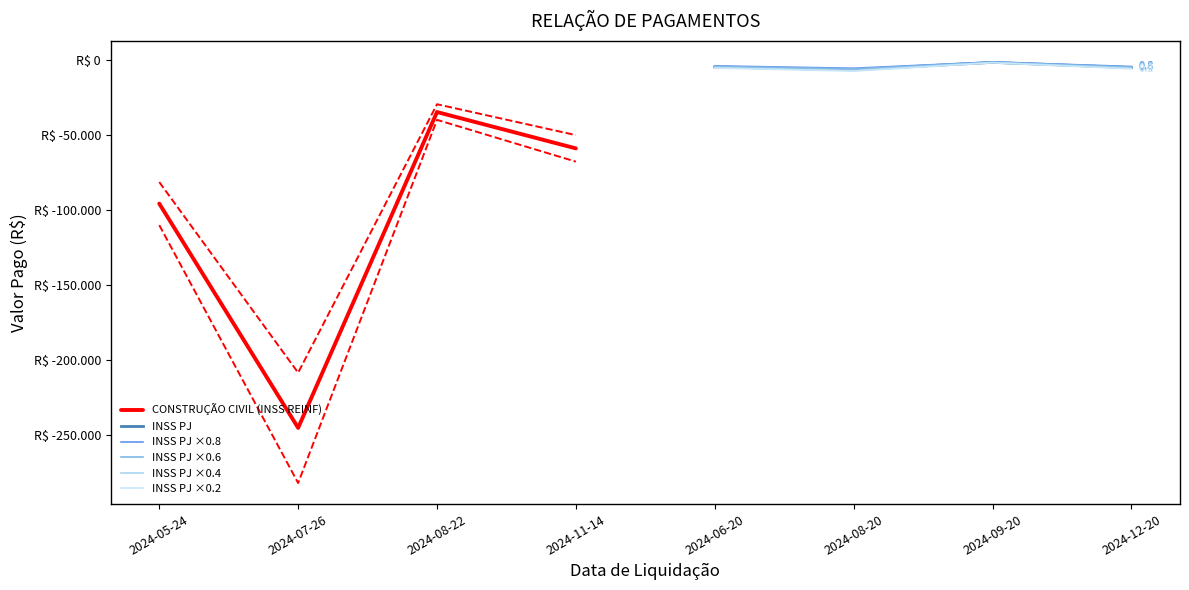

Which category has the highest value in the INSS PJ series?

2024-09-20